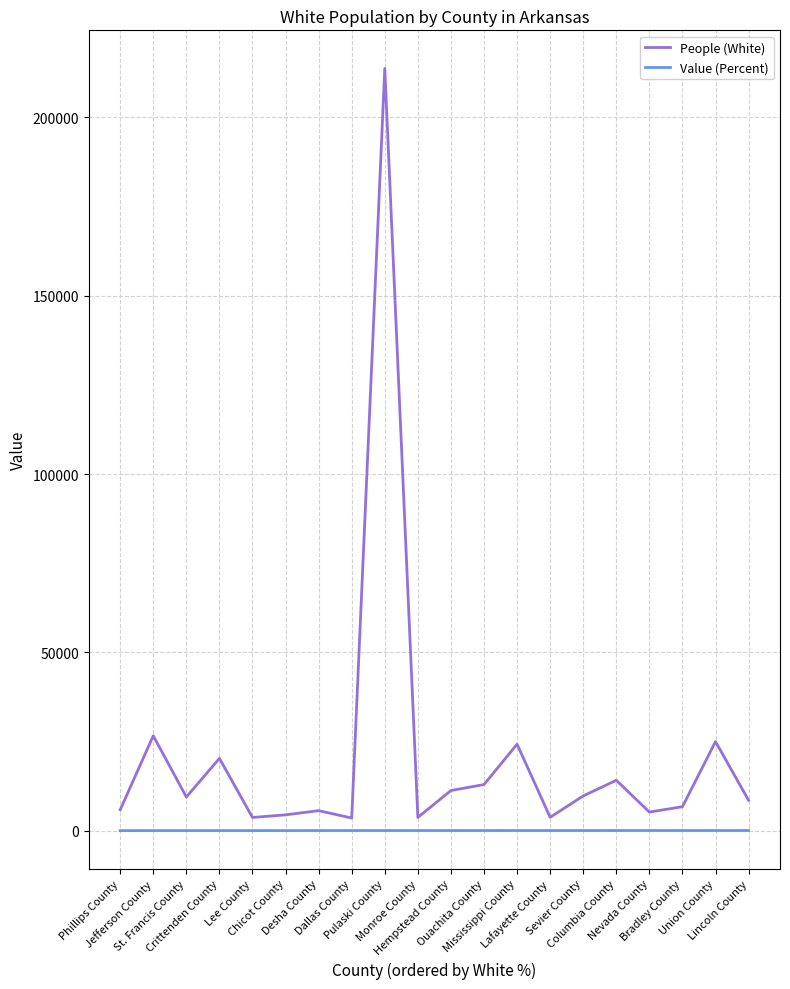

In People (White), how many points are higher than both neighbors (excluding endpoints)?

7